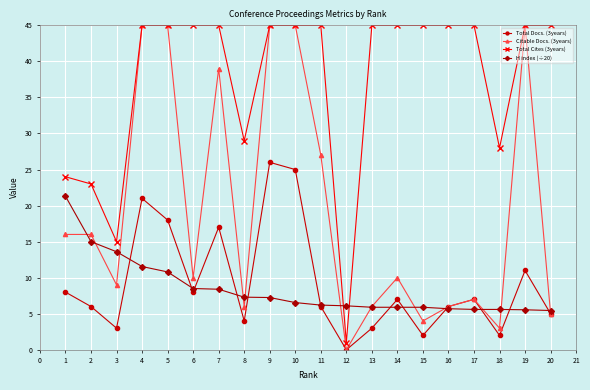

At which category does Total Cites (3years) reach its first local valley?

3